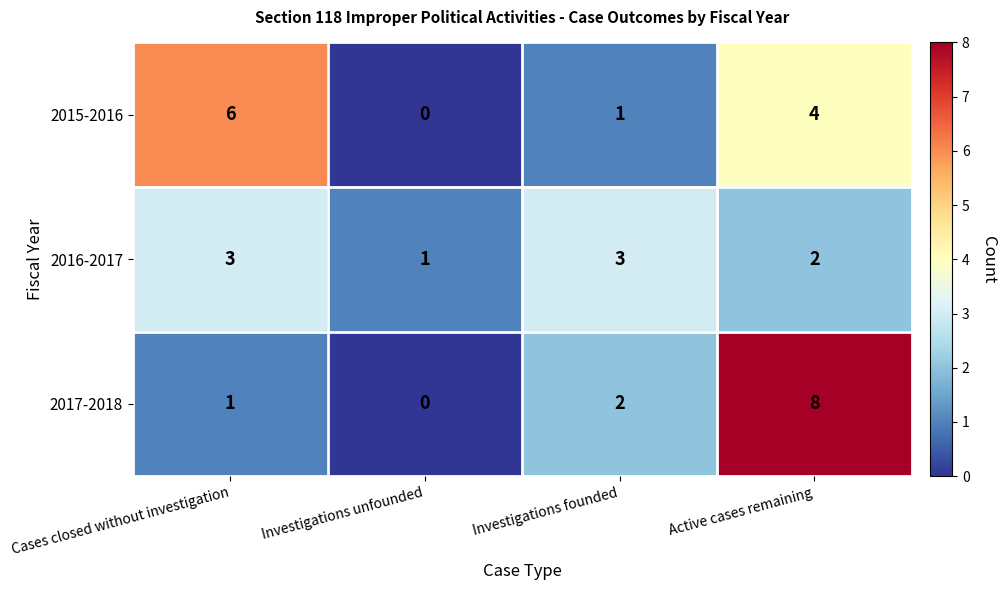

At which label does 2015-2016 first exceed 4?

Cases closed without investigation